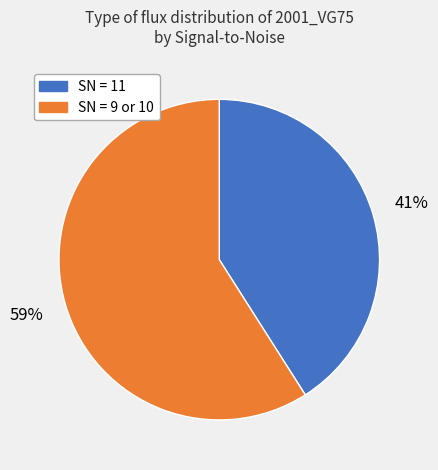

To the nearest percent, what is the average slice percentage?

50%